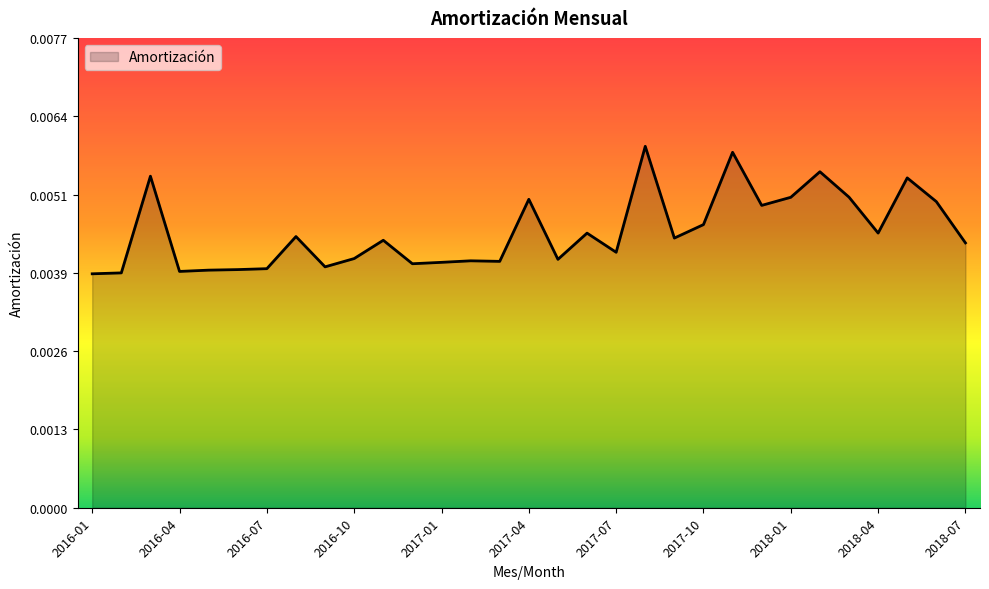

How many lines are shown in the chart?

1